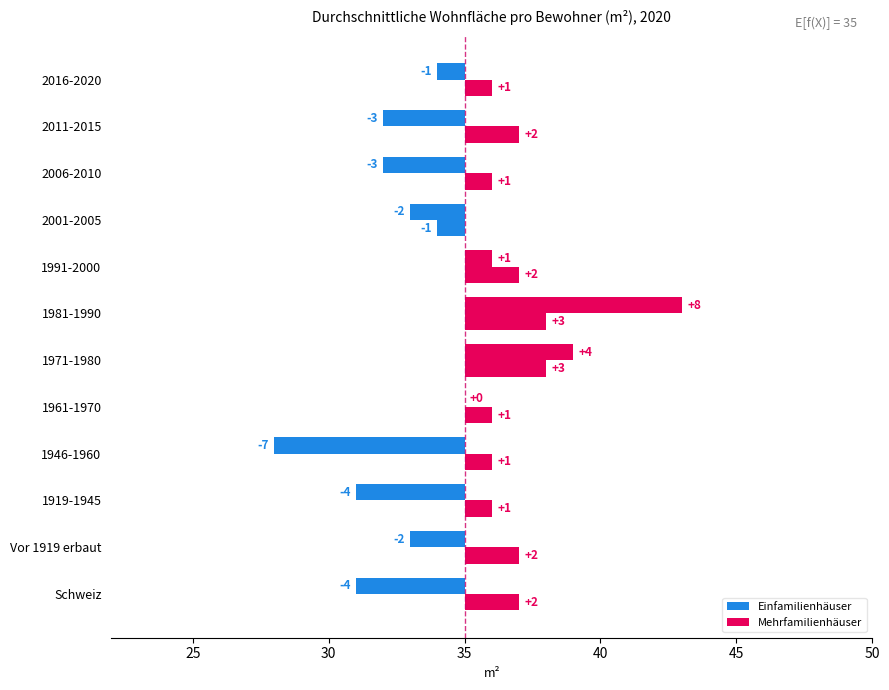

What is the lowest value of the Mehrfamilienhäuser series?

-1